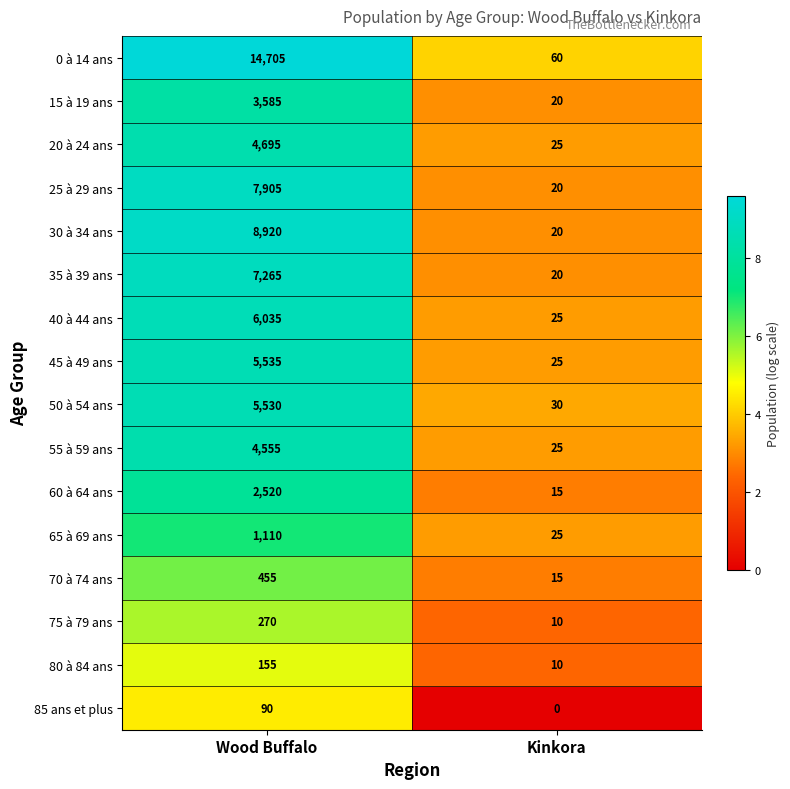

Count the number of categories in the chart.

2